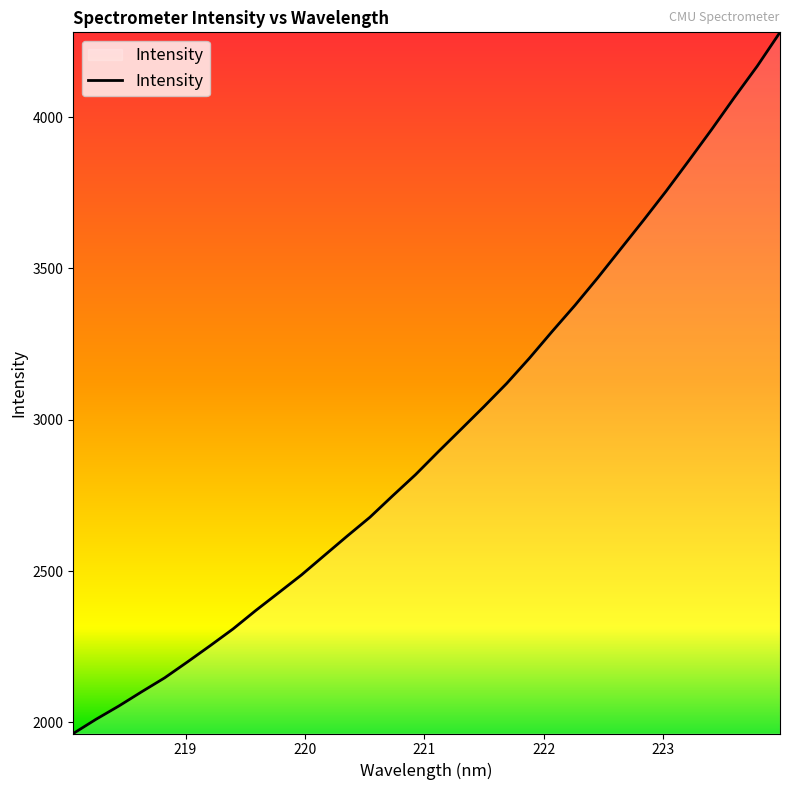

What is the minimum value shown in the chart?

1963.6